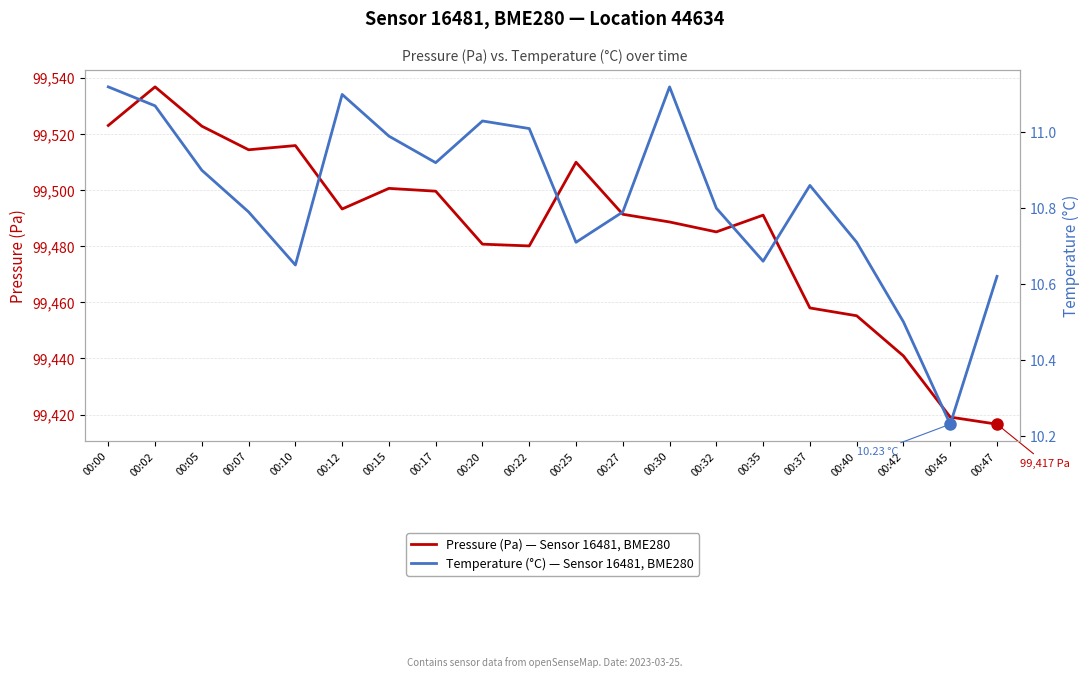

At how many categories does at least one series exceed 20648?

20